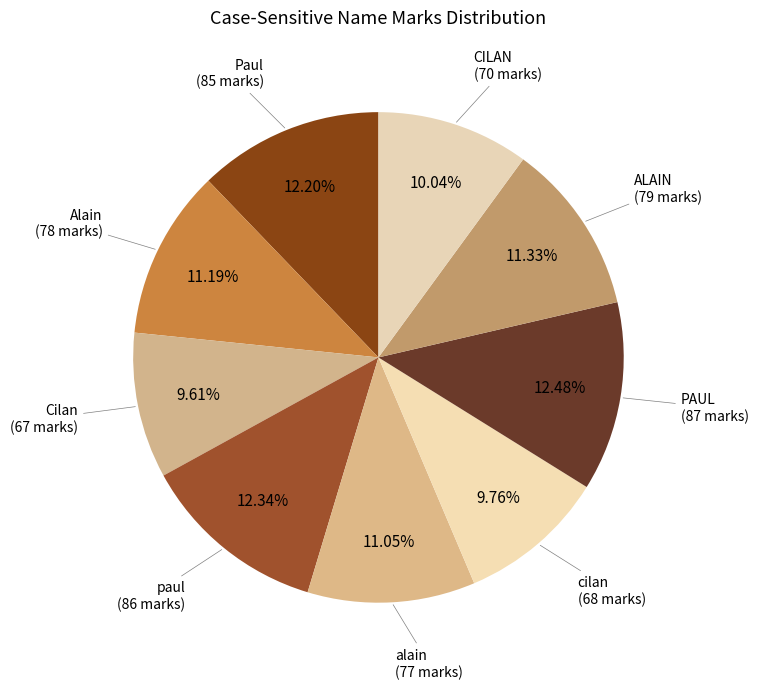

Rank the categories by value from highest to lowest.

PAUL, paul, Paul, ALAIN, Alain, alain, CILAN, cilan, Cilan